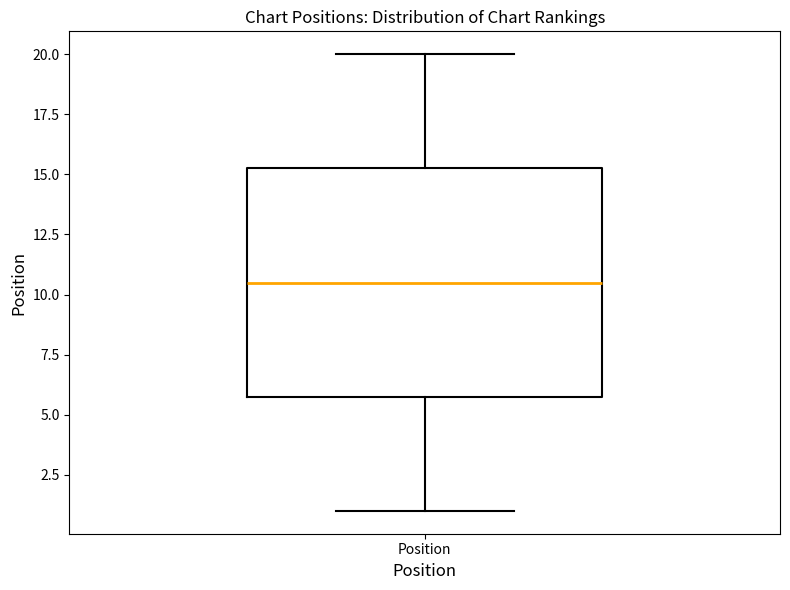

Transcribe this box plot: give where the median line is, the range the box spans, and where the two whiskers end, as read against the y-axis. The values are not printed on the chart, so give them approximately, as read against the axis.

median 10.5, box 6.0 to 15.5, whiskers 1.0 to 20.0